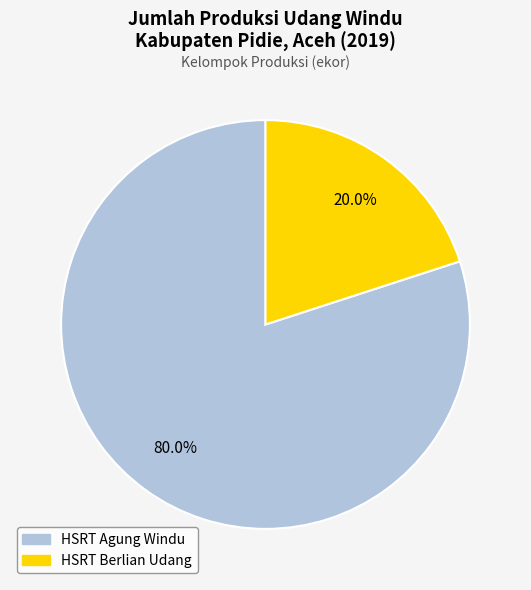

Which has a higher value, HSRT Berlian Udang or HSRT Agung Windu?

HSRT Agung Windu